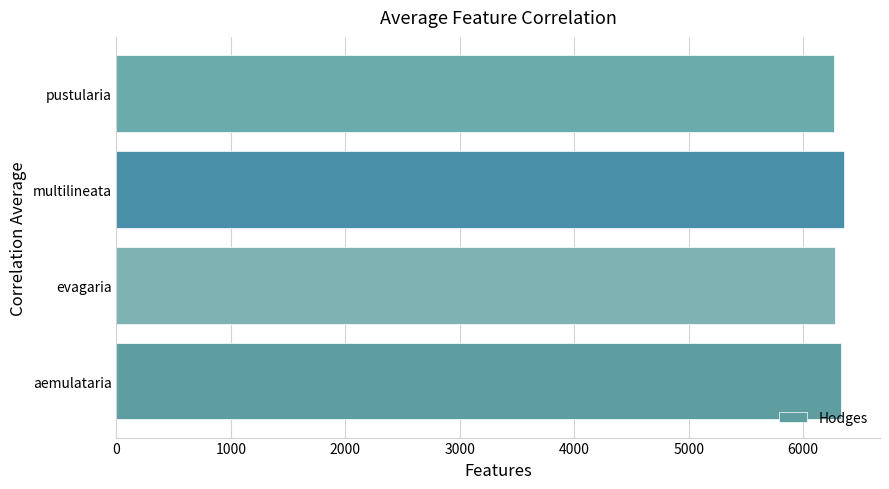

What is the average value?

6308